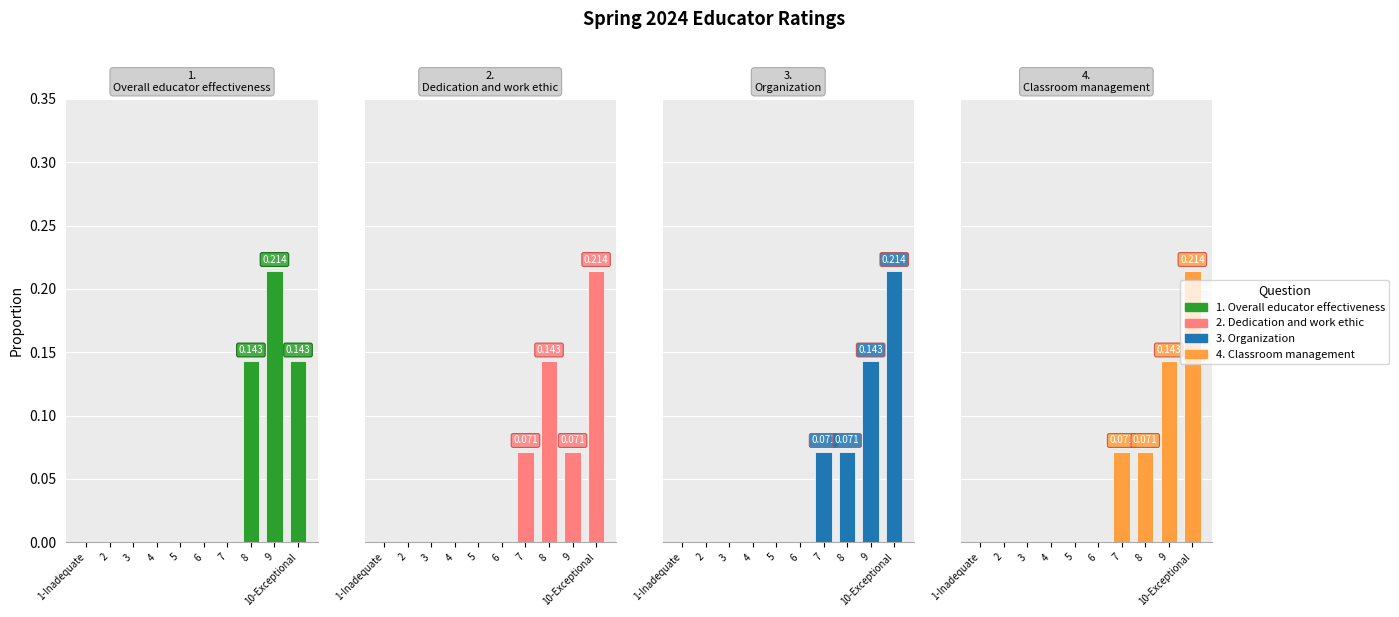

List the series in order of their peak value, highest first.

1. Overall educator effectiveness, 2. Dedication and work ethic, 3. Organization, 4. Classroom management